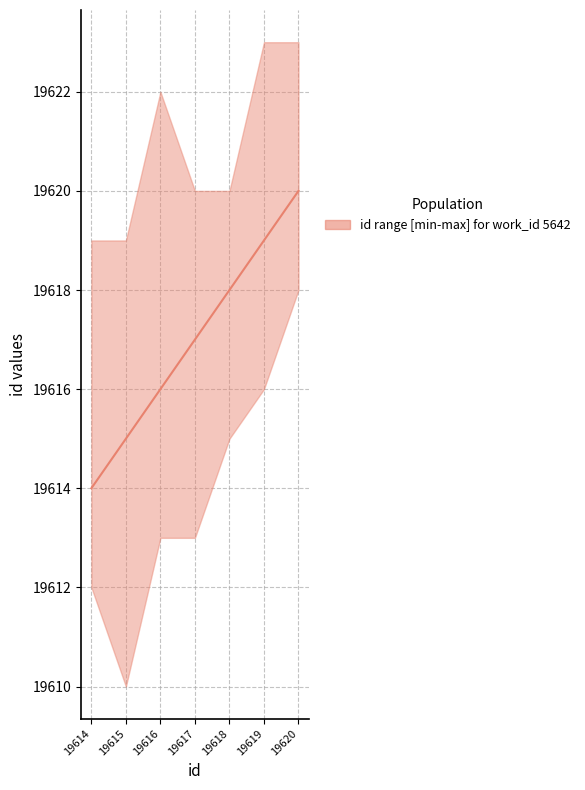

What is the sum of all id_median values?

137319